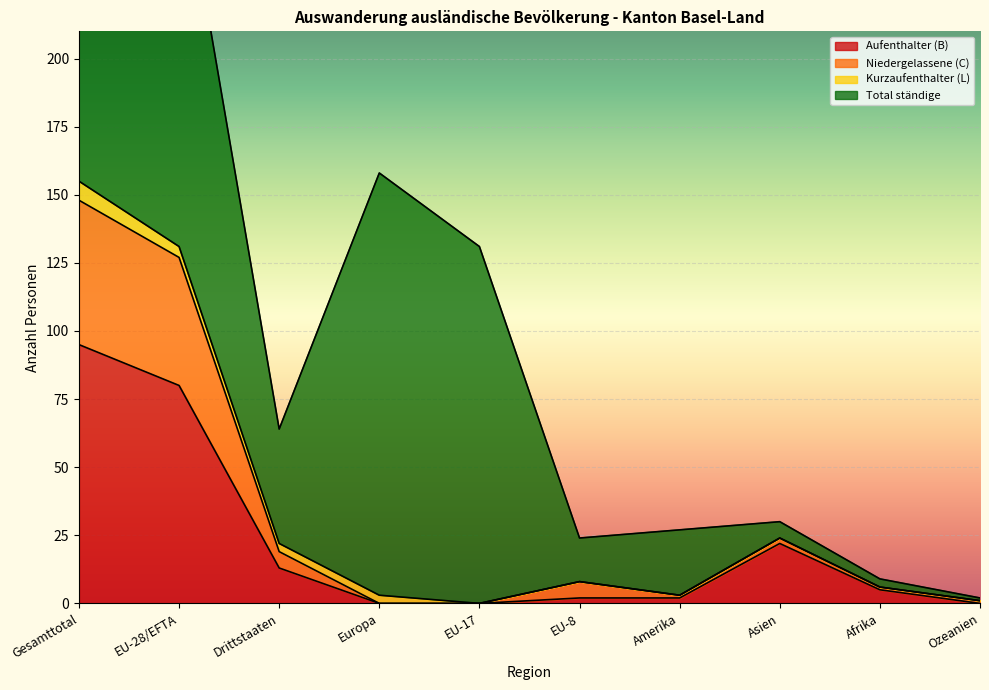

True or false: Niedergelassene (C) has more than 2 points higher than both neighbors.

False